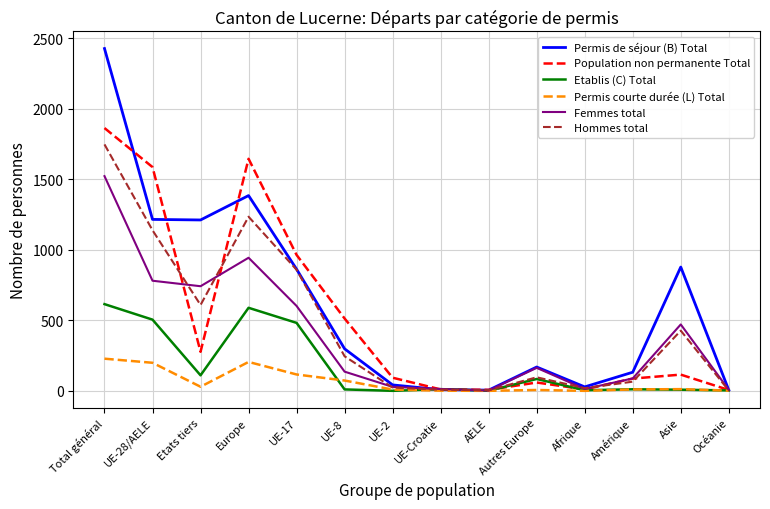

The value of Permis de séjour (B) Total at Autres Europe is 169. True or false?

True